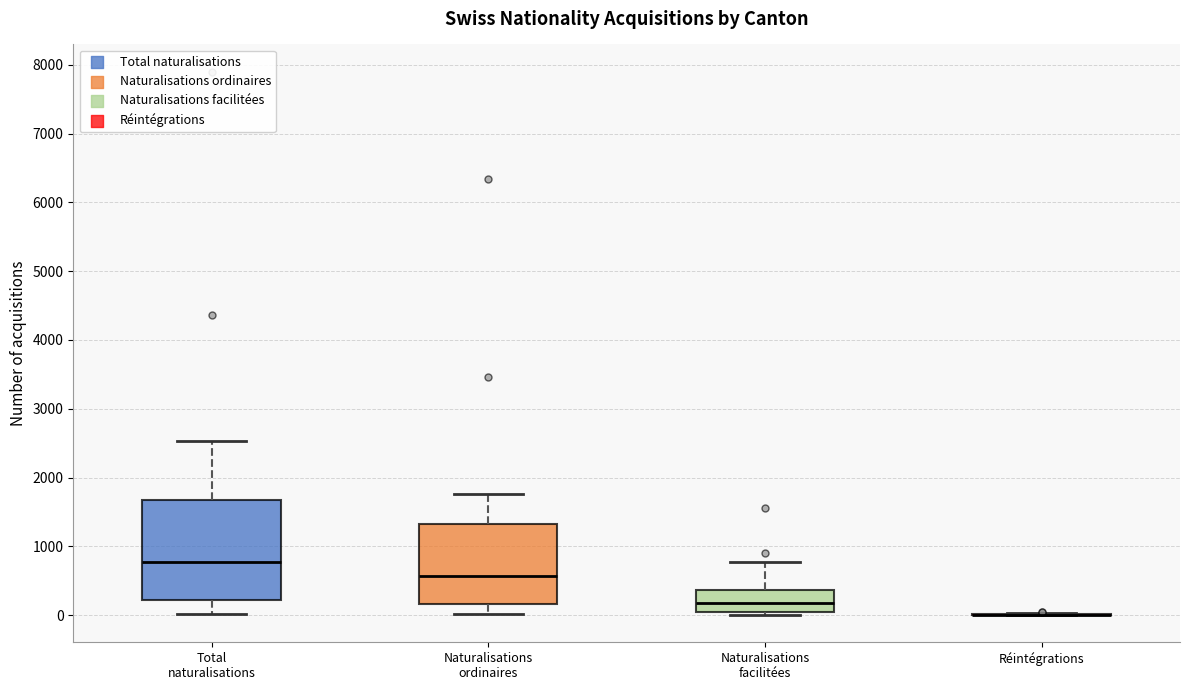

Reading left to right, transcribe this box plot: for each box, give where its median line is, the range the box spans, and where its two whiskers end, as read against the y-axis. The values are not printed on the chart, so give them approximately, as read against the axis.

Total naturalisations: median 800, box 200 to 1700, whiskers 0 to 2500
Naturalisations ordinaires: median 600, box 200 to 1300, whiskers 0 to 1800
Naturalisations facilitées: median 200, box 100 to 400, whiskers 0 to 800
Réintégrations: box collapsed to a line at 0, whiskers 0 to 0